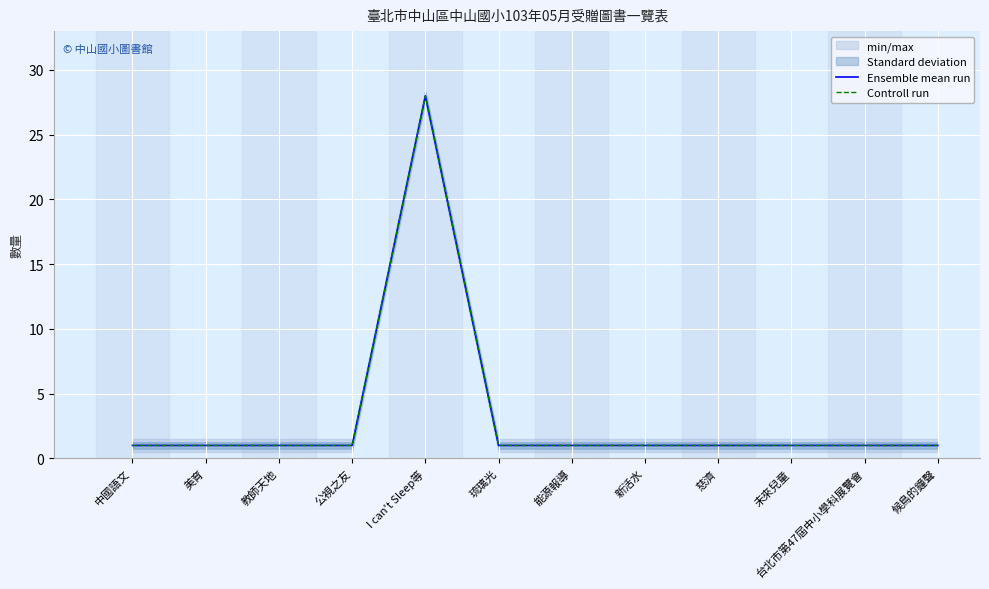

Which has a higher value, 慈濟 or I can't Sleep等?

I can't Sleep等